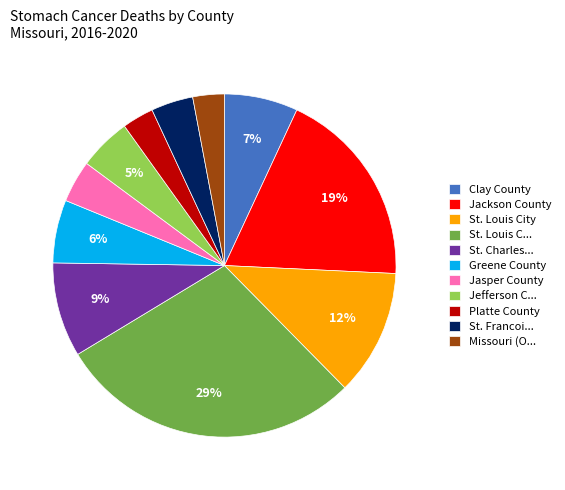

Count the number of slices in the pie.

11